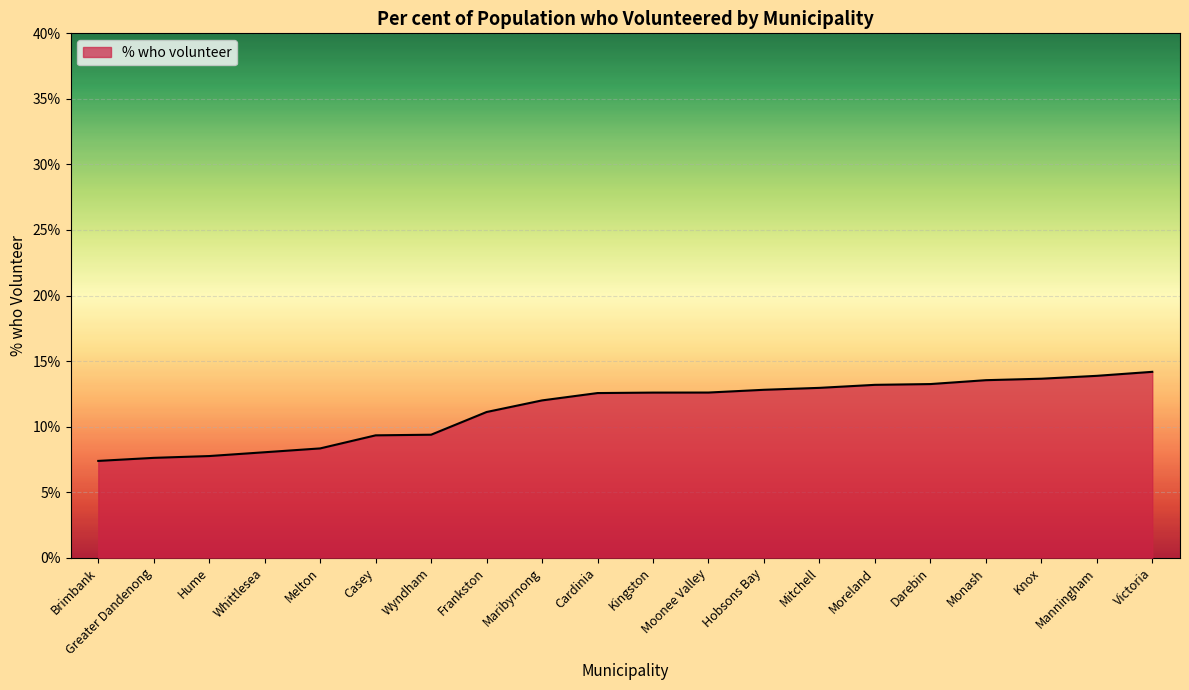

What is the change in value from Whittlesea to Frankston?

+3.1